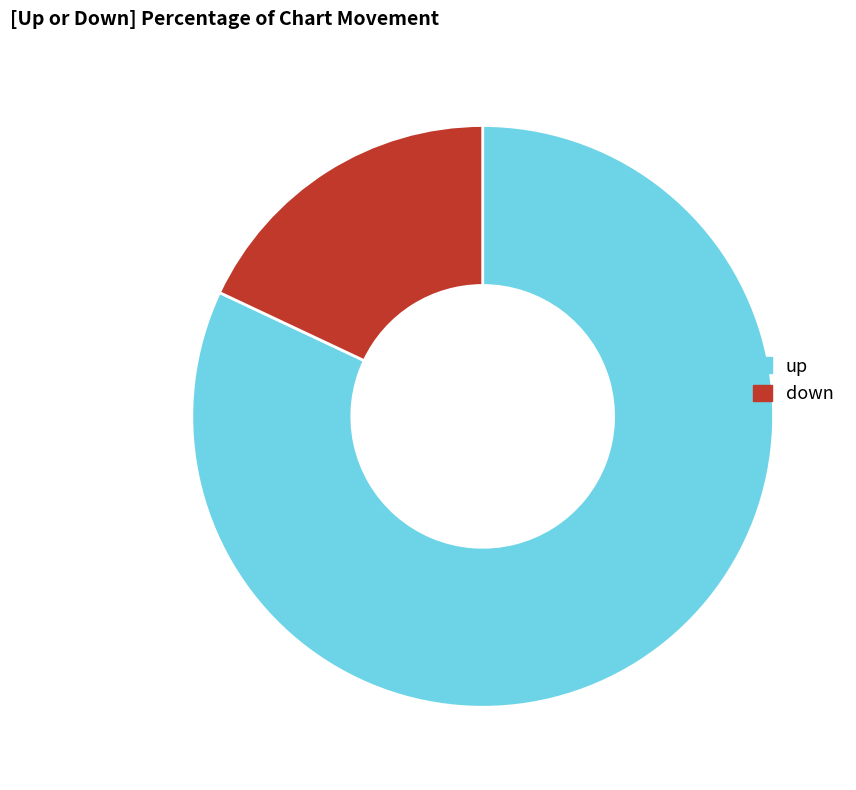

Does up account for over 50% of the chart?

Yes